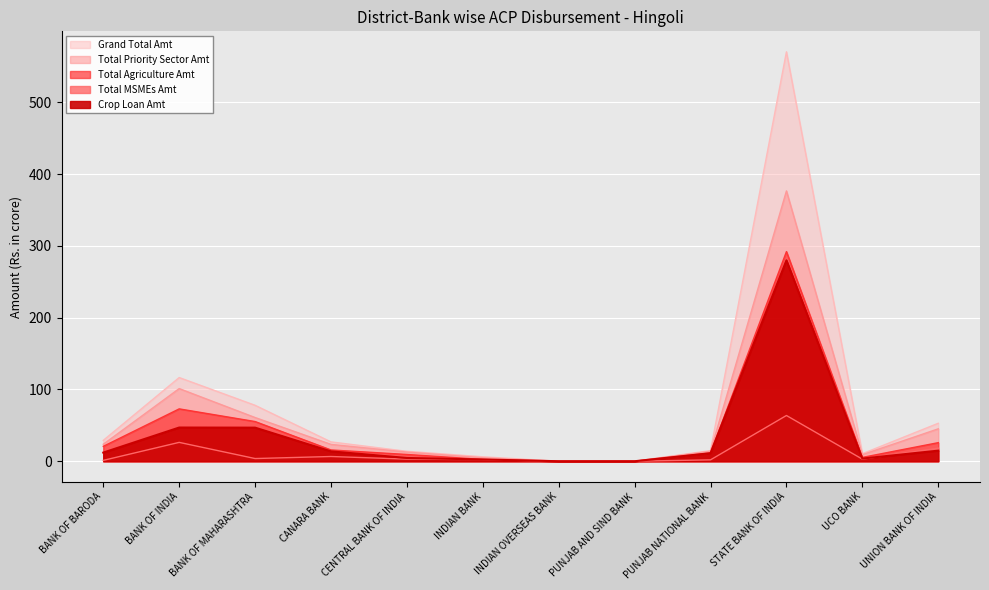

What value does the Grand Total Amt series have at BANK OF INDIA?

116.6